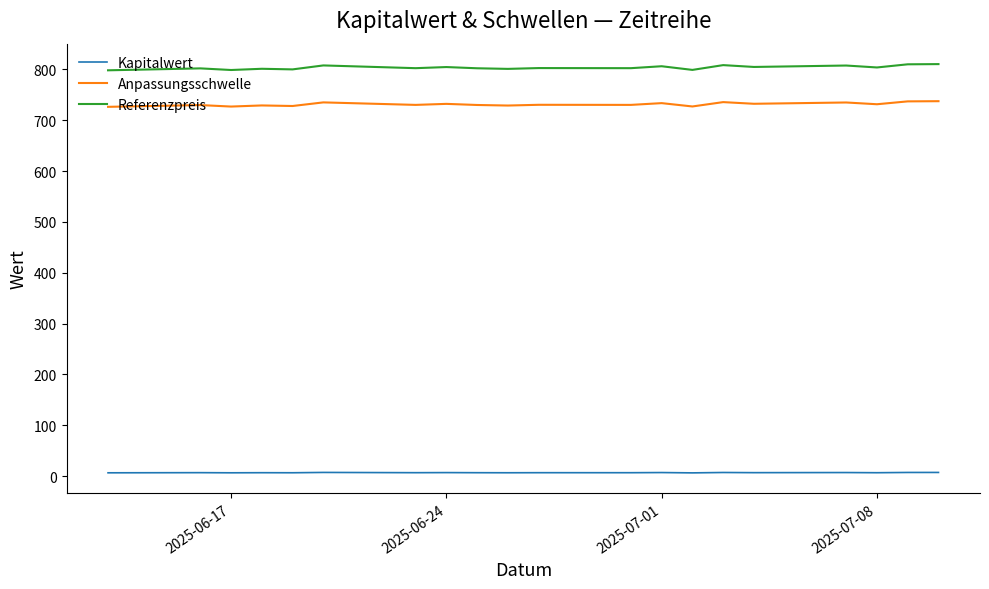

Which series has the largest range (max minus min)?

Referenzpreis